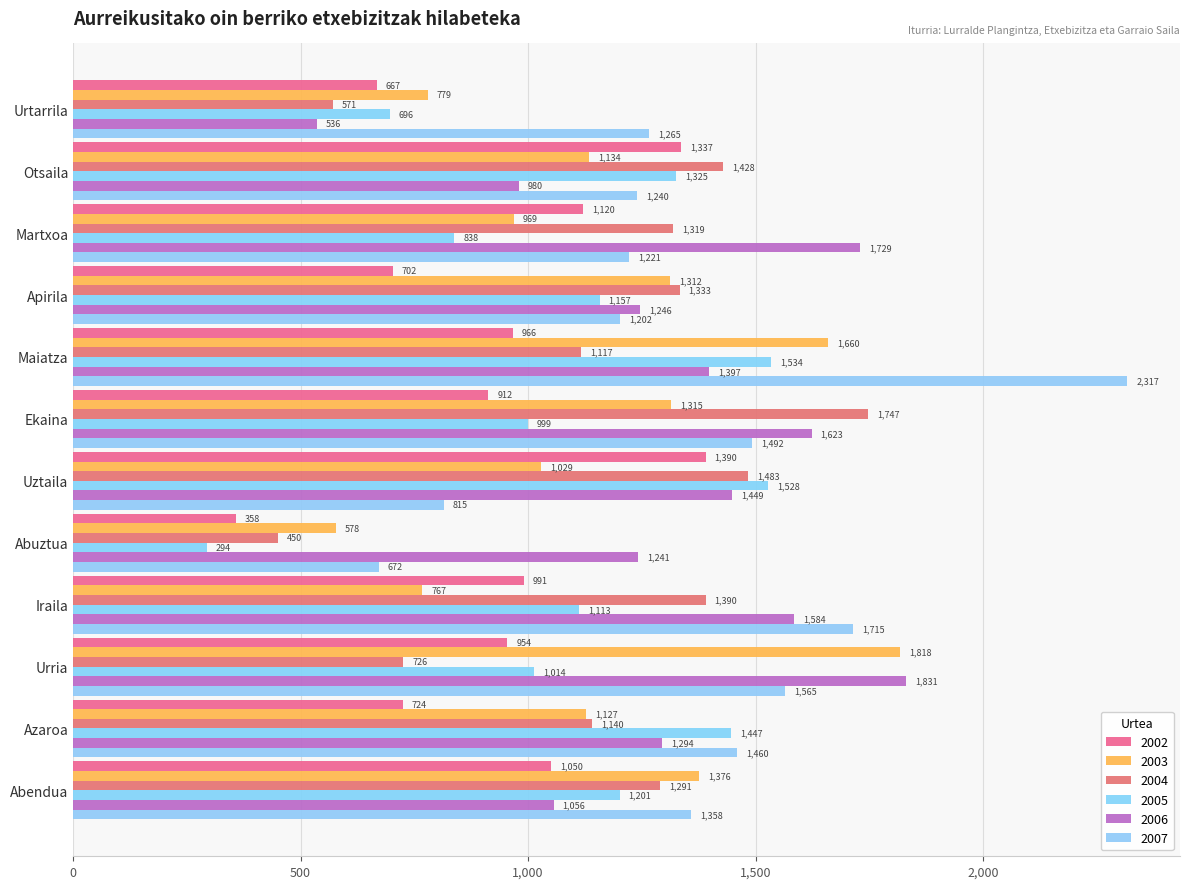

Reading left to right, what are all the values shown in this chart?

2002: 667	1337	1120	702	966	912	1390	358	991	954	724	1050
2003: 779	1134	969	1312	1660	1315	1029	578	767	1818	1127	1376
2004: 571	1428	1319	1333	1117	1747	1483	450	1390	726	1140	1291
2005: 696	1325	838	1157	1534	999	1528	294	1113	1014	1447	1201
2006: 536	980	1729	1246	1397	1623	1449	1241	1584	1831	1294	1056
2007: 1265	1240	1221	1202	2317	1492	815	672	1715	1565	1460	1358